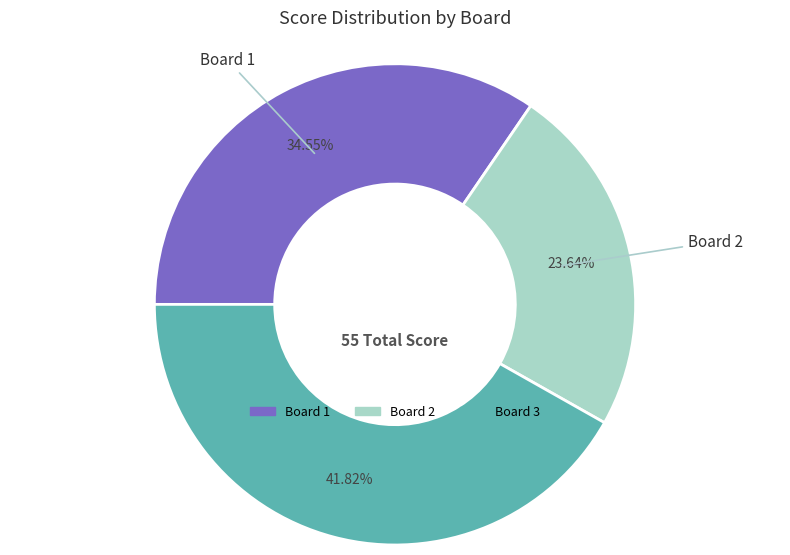

Which category has the smallest portion of the pie?

Board 2